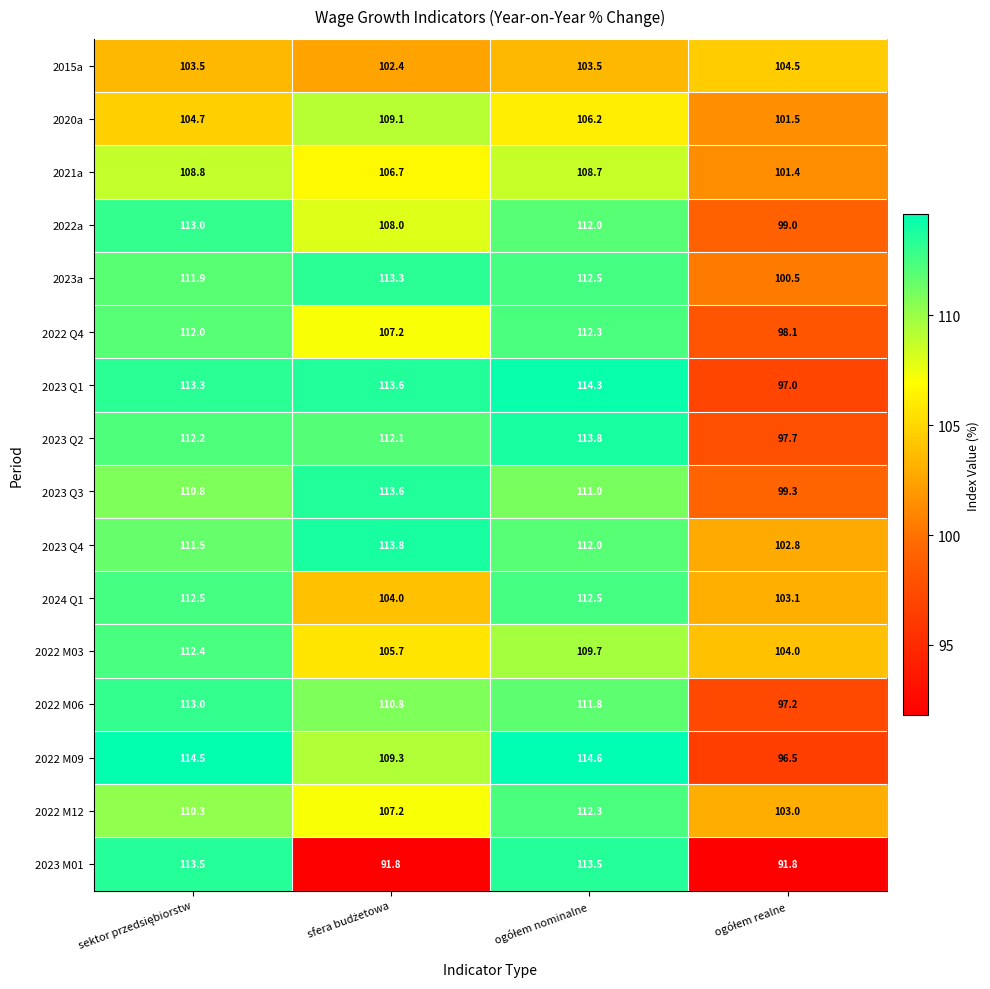

What is the difference between the maximum and minimum values in the 2023 M01 series?

21.7